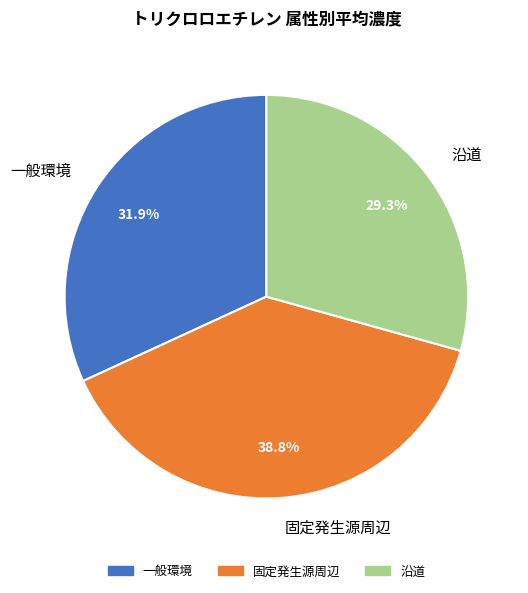

How many segments does this pie chart have?

3